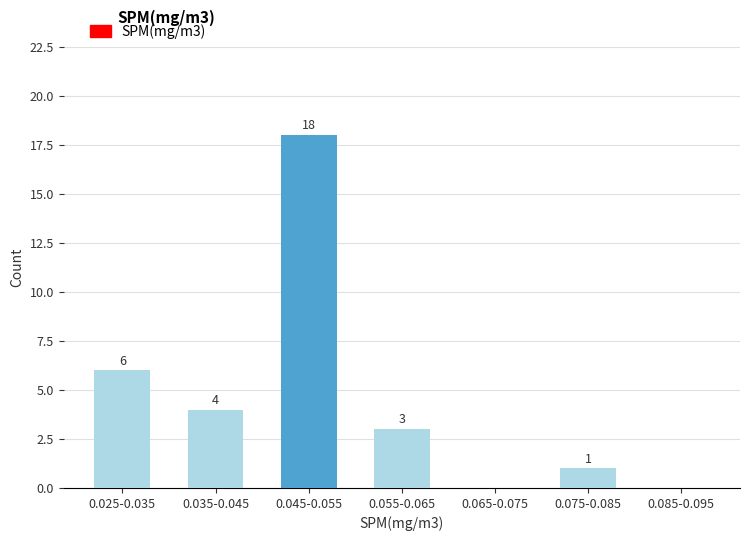

Reading left to right, transcribe all the data shown in this chart.

0.025-0.035=6	0.035-0.045=4	0.045-0.055=18	0.055-0.065=3	0.065-0.075=0	0.075-0.085=1	0.085-0.095=0